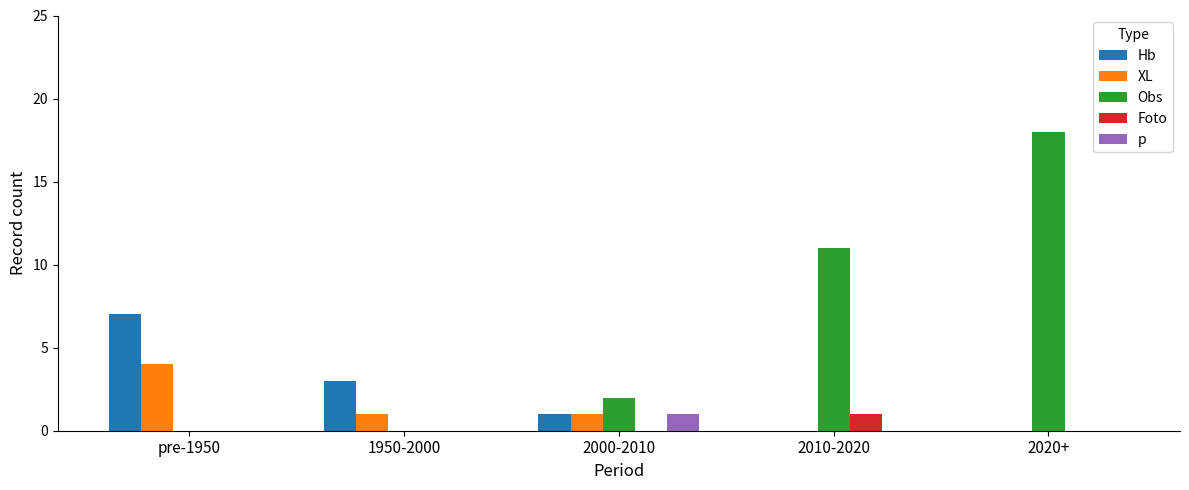

Count the number of data series in this chart.

5